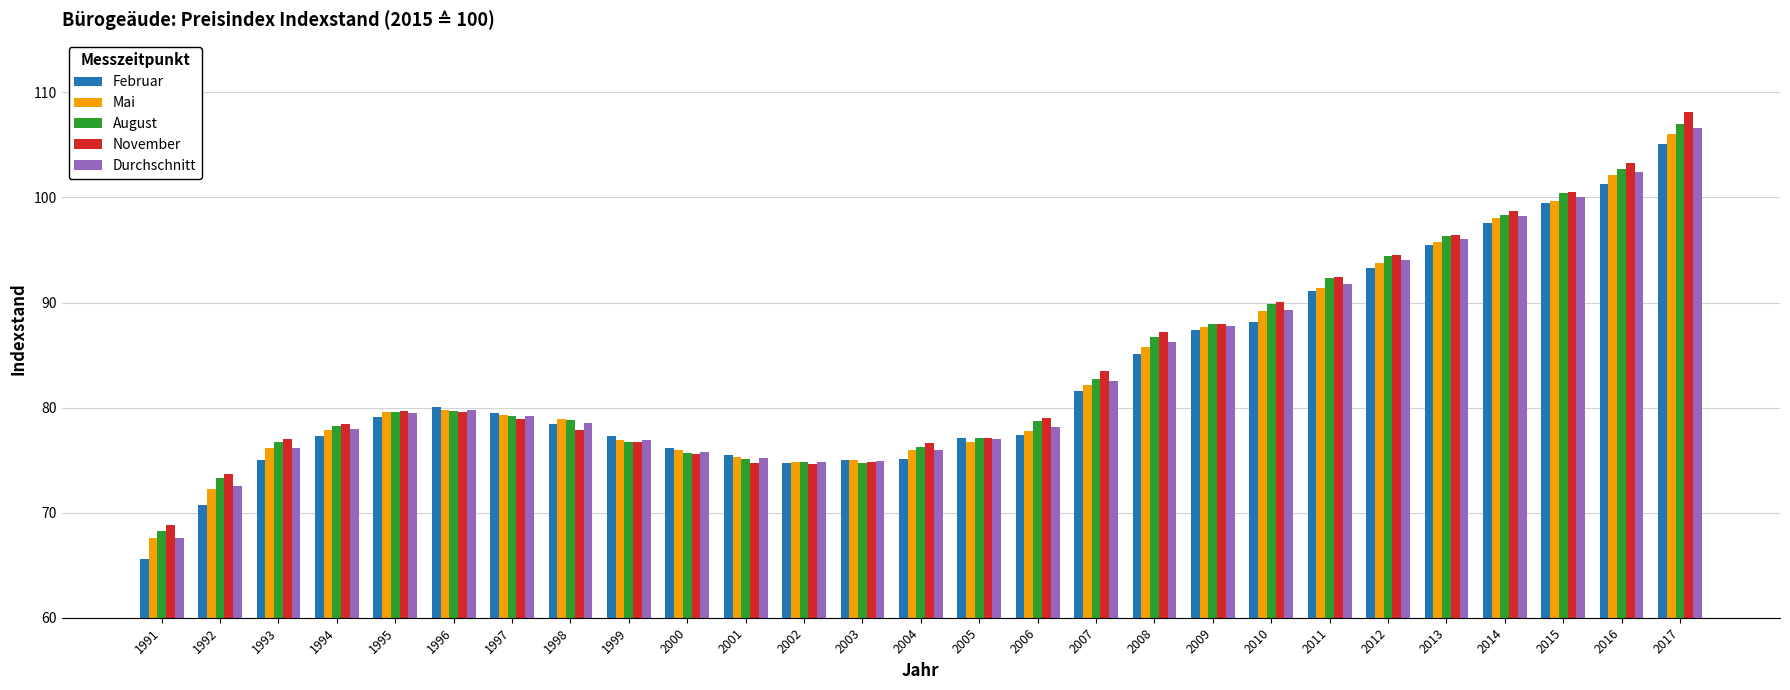

At how many categories does at least one series exceed 101?

2